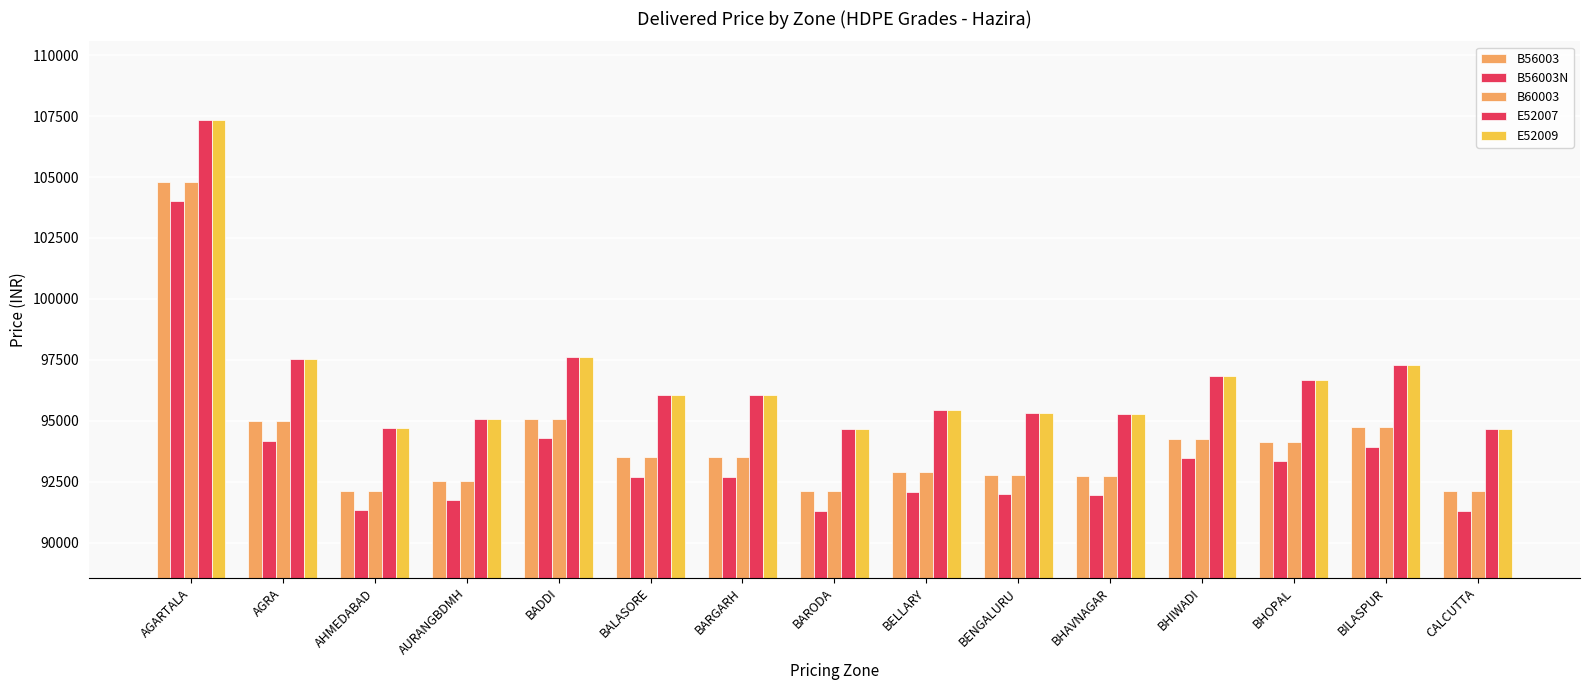

Reading right to left, transcribe all the data shown in this chart.

B56003: 92096	94729	94129	94266	92738	92780	92880	92095	93499	93500	95073	92526	92135	94972	104800
B56003N: 91296	93929	93329	93466	91938	91980	92080	91295	92699	92700	94273	91726	91335	94172	104000
B60003: 92096	94729	94129	94266	92738	92780	92880	92095	93499	93500	95073	92526	92135	94972	104800
E52007: 94646	97279	96679	96816	95288	95330	95430	94645	96049	96050	97623	95076	94685	97522	107350
E52009: 94646	97279	96679	96816	95288	95330	95430	94645	96049	96050	97623	95076	94685	97522	107350